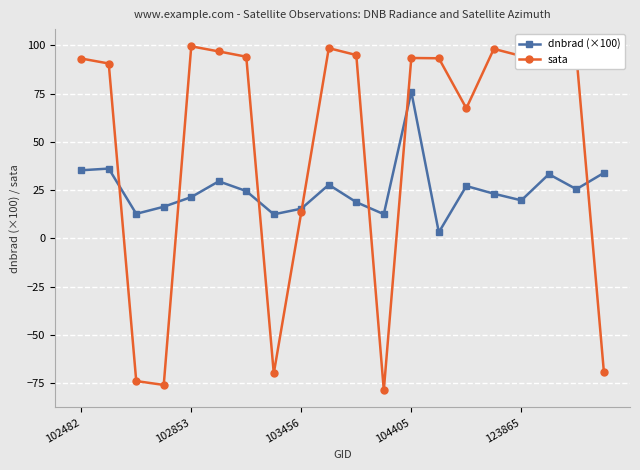

What is the value of the sata point at the 8th from the left?

-69.8